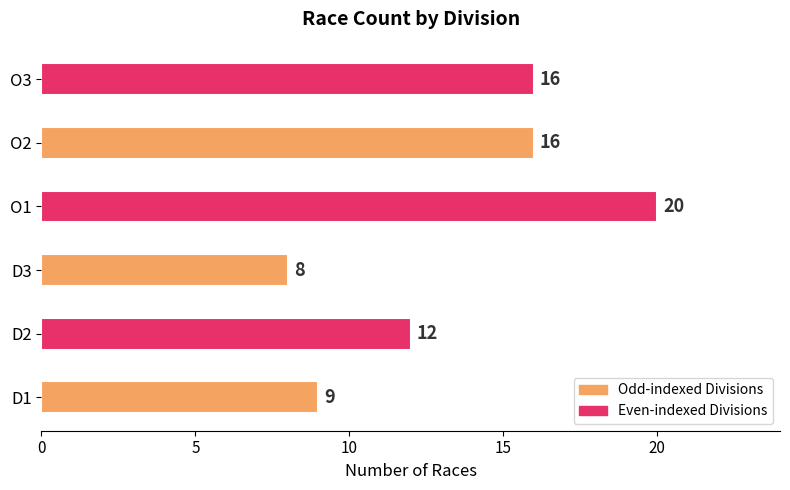

How many bars are there in total?

6